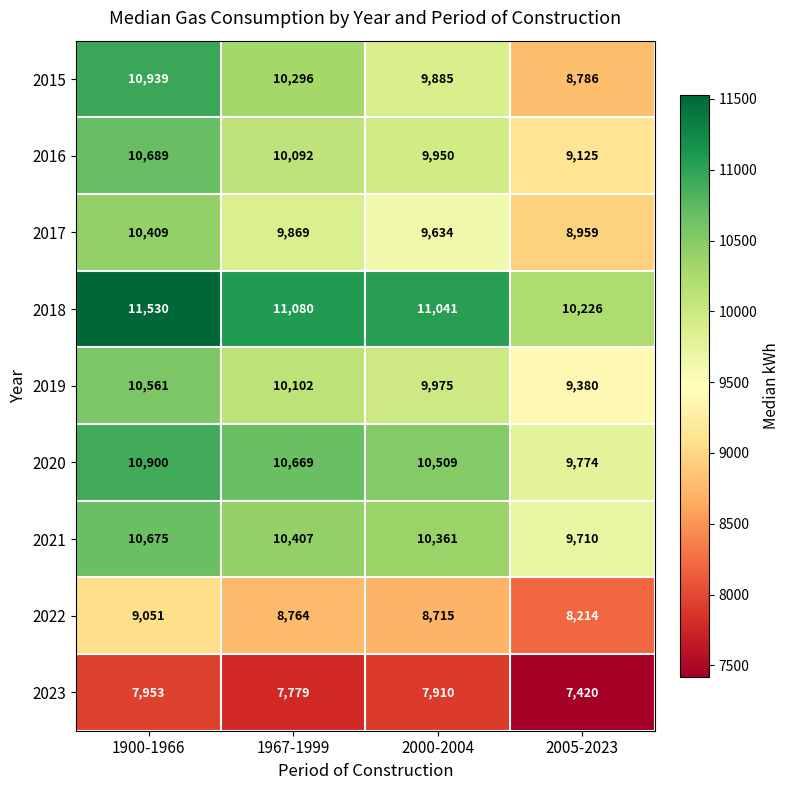

What is the smallest value displayed?

7420